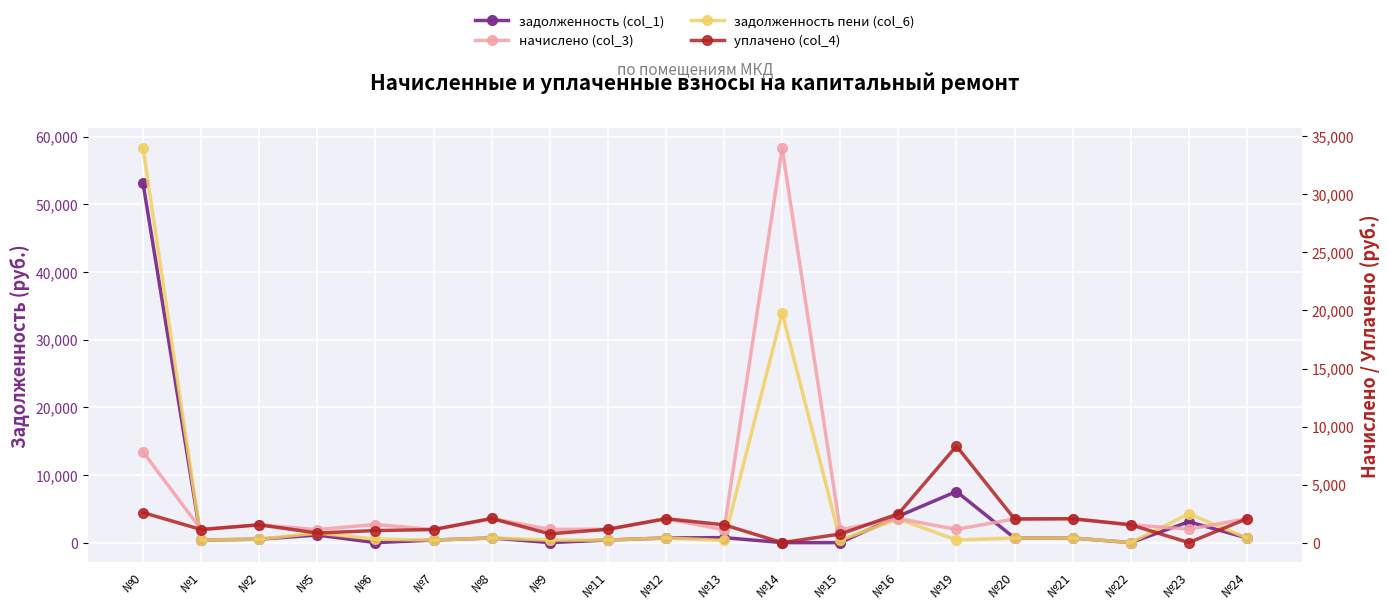

Which series ends up on top after the final intersection of задолженность пени (col_6) and уплачено (col_4)?

уплачено (col_4)